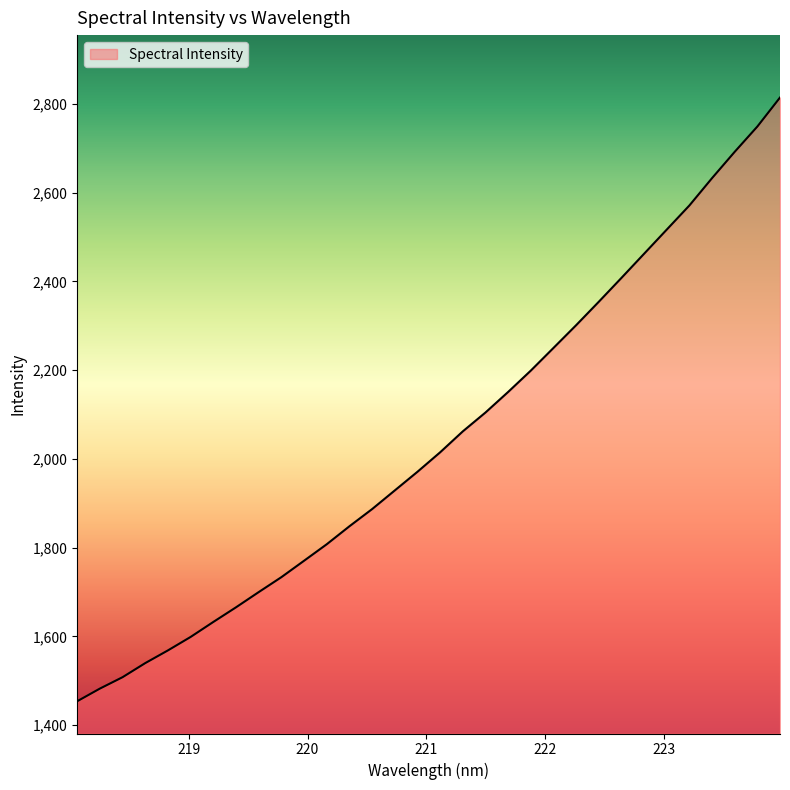

What is the difference between the maximum and minimum values?

1361.1